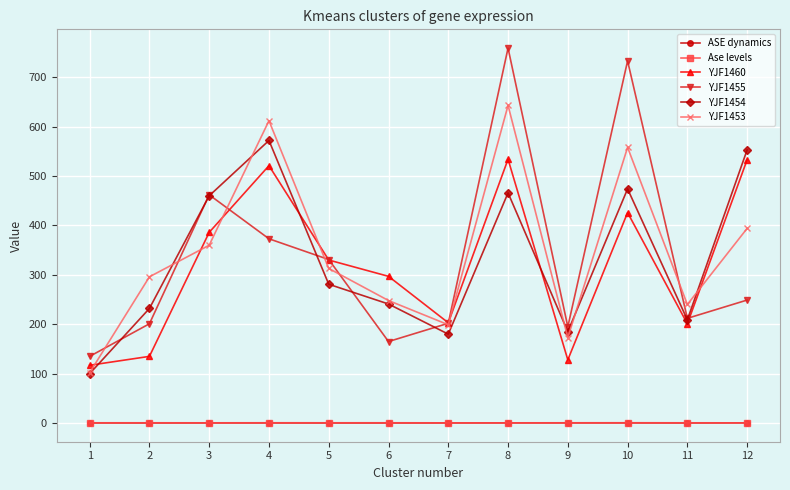

True or false: Ase levels and YJF1453 intersect in this chart.

False